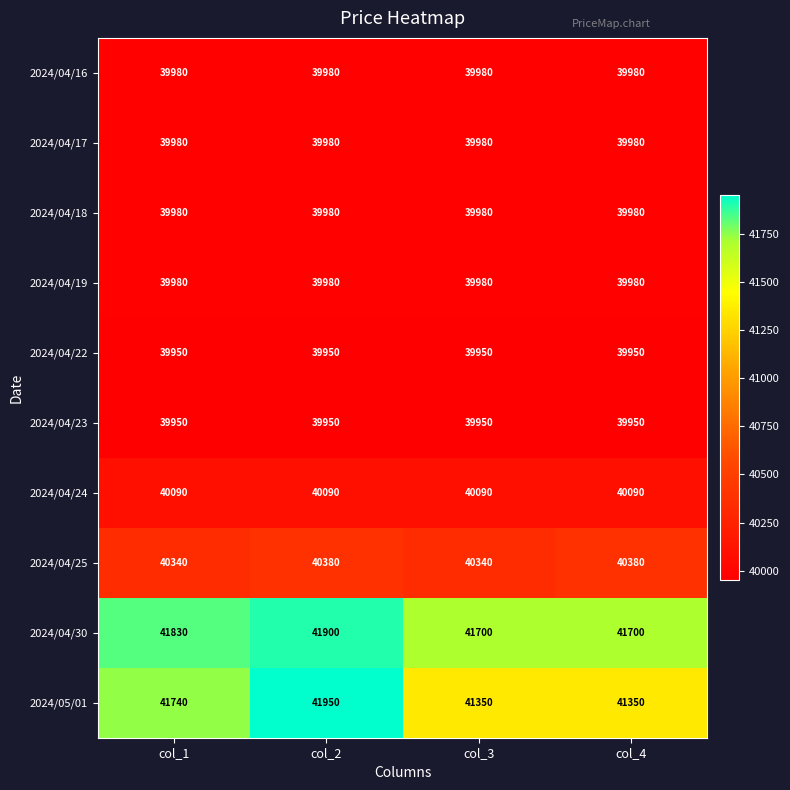

Which series has the widest spread of values?

2024/05/01